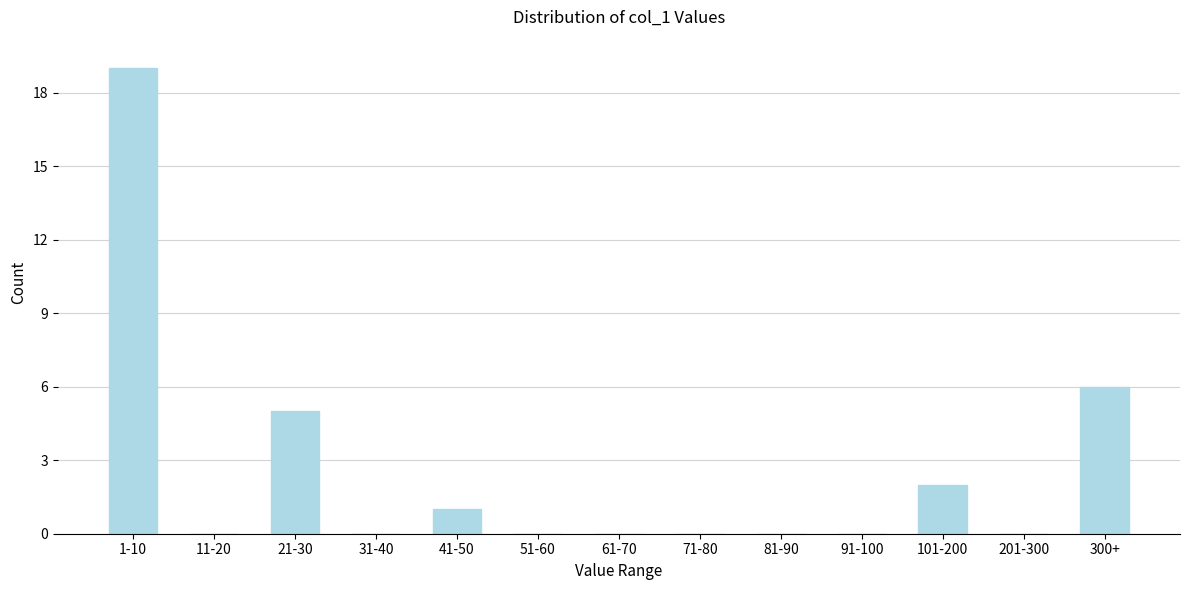

Reading right to left, what are all the values shown in this chart?

300+=6	201-300=0	101-200=2	91-100=0	81-90=0	71-80=0	61-70=0	51-60=0	41-50=1	31-40=0	21-30=5	11-20=0	1-10=19